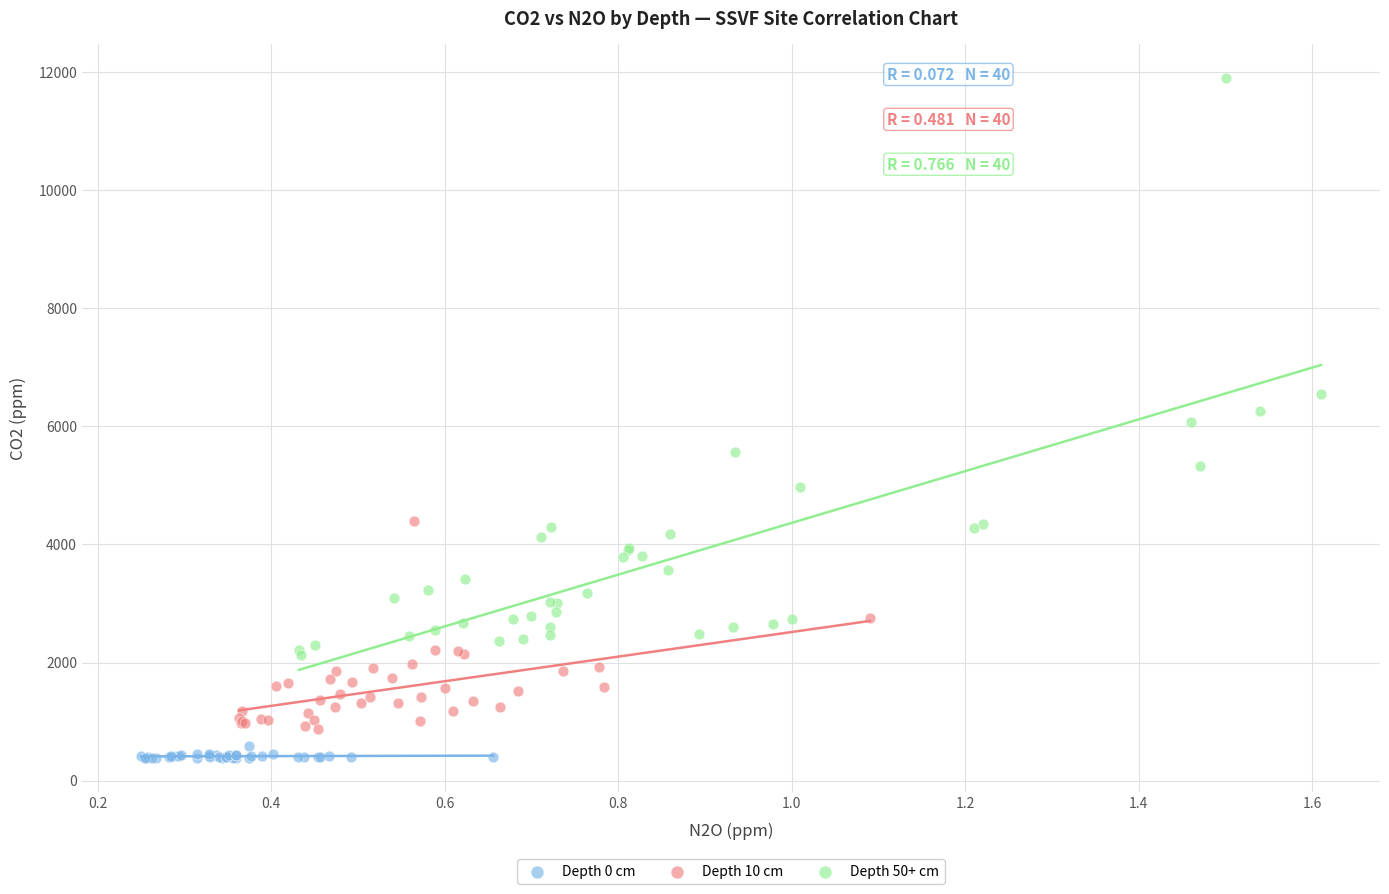

Which series has the largest Y range (max minus min)?

Depth 50+ cm